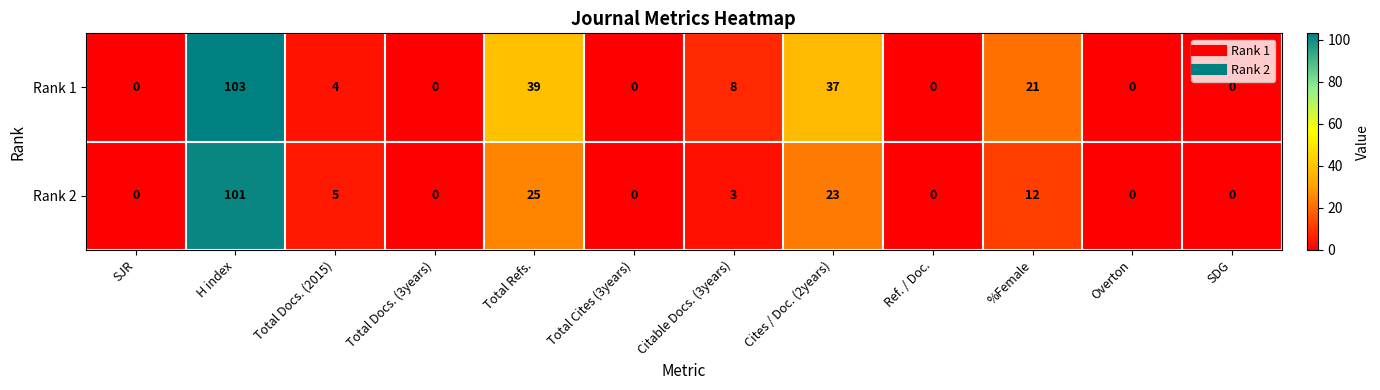

Rank the series by their maximum value, from highest to lowest.

Rank 1, Rank 2